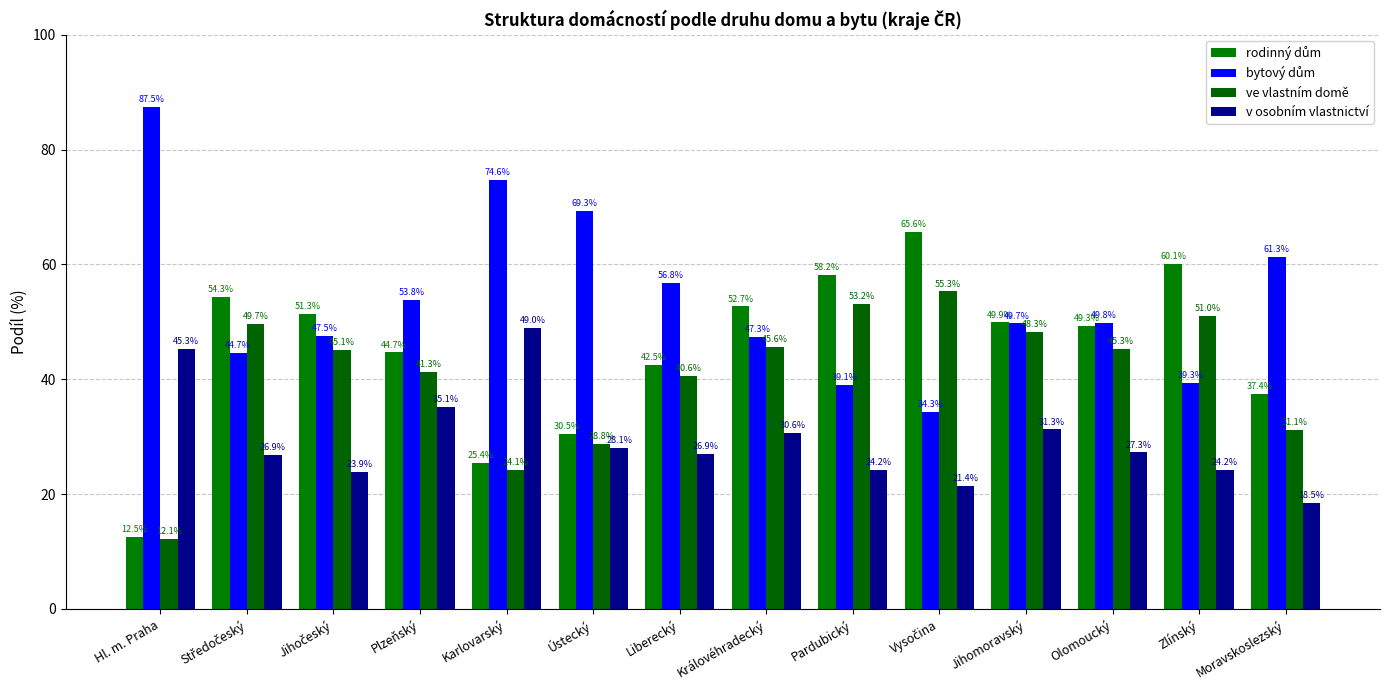

How many series are shown in this chart?

4